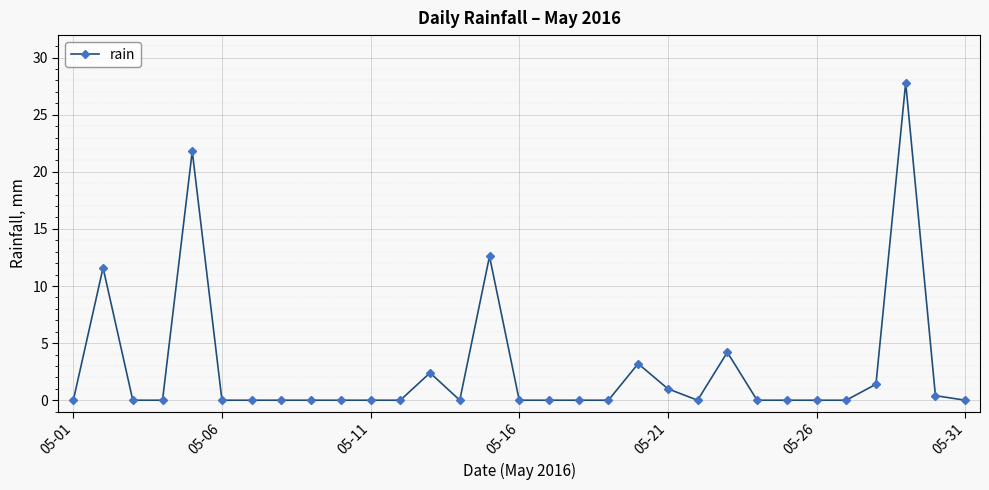

True or false: there are more than 2 points higher than both neighbors.

True